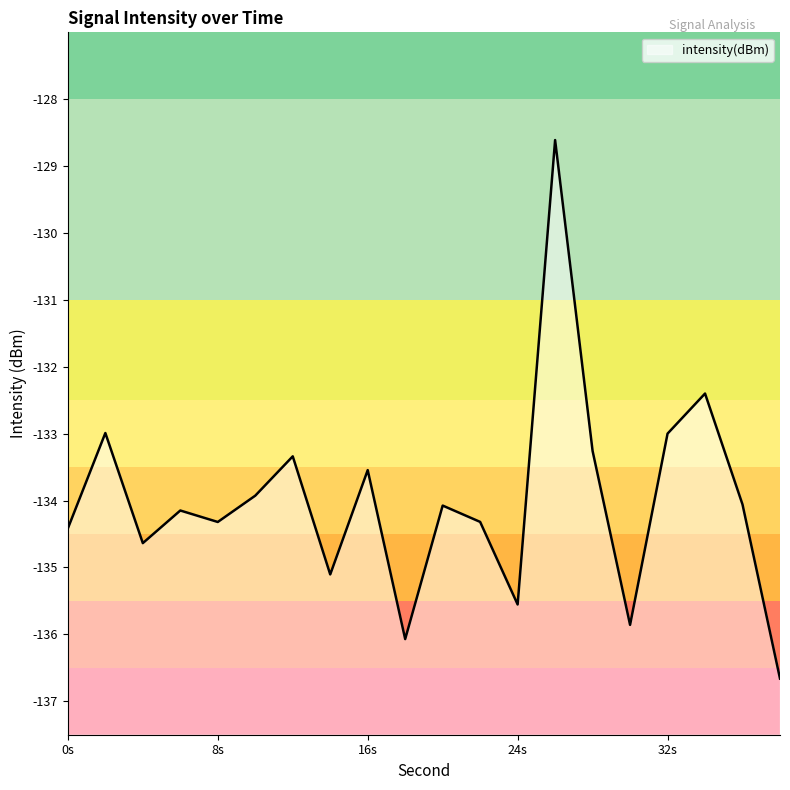

What is the minimum value shown in the chart?

-136.7